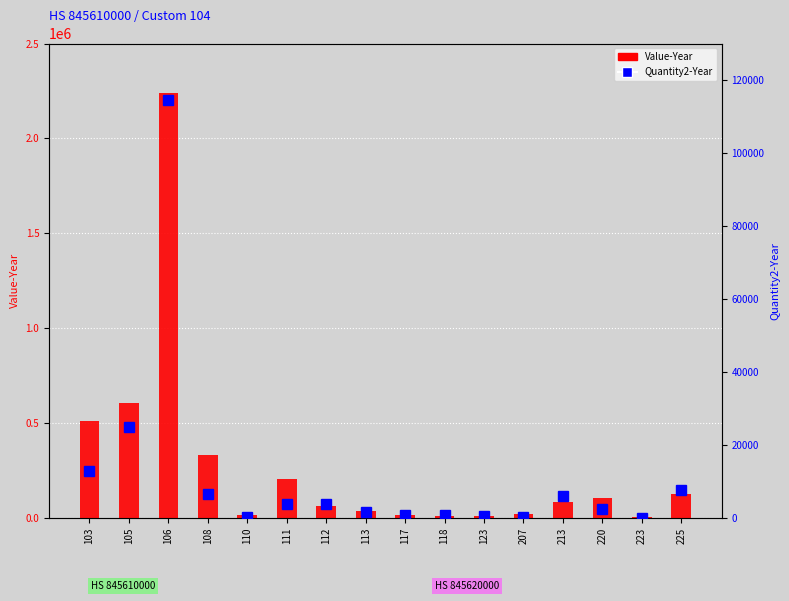

How many data points in Quantity2-Year are above 3852?

7